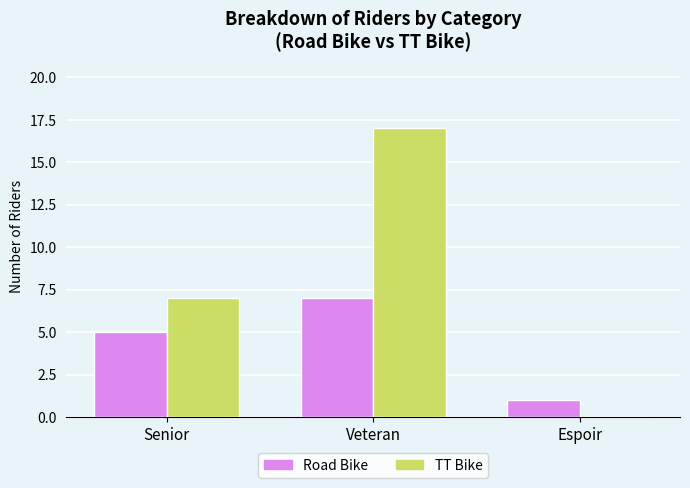

Which category has the highest value in the TT Bike series?

Veteran